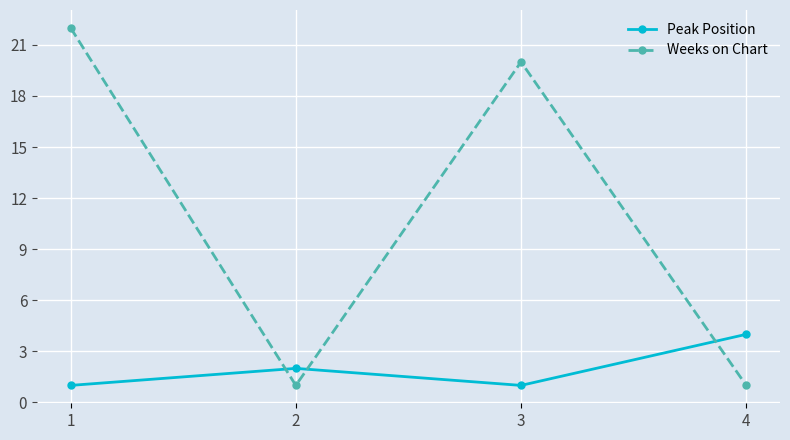

Which label corresponds to the largest value in the chart?

1